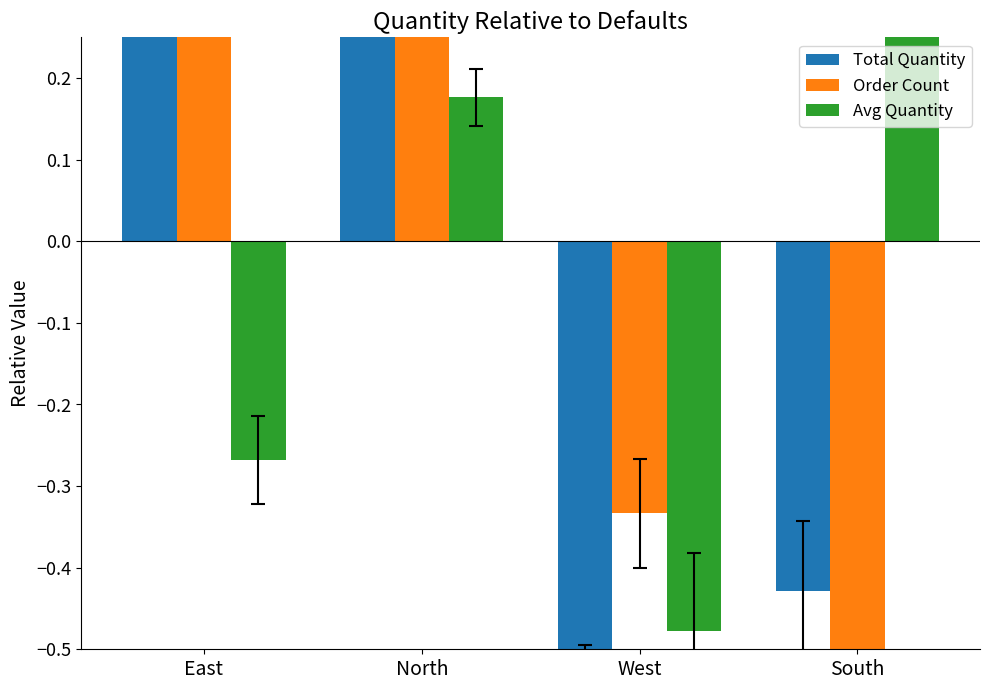

True or false: Order Count has a value of -0.7 at South.

True